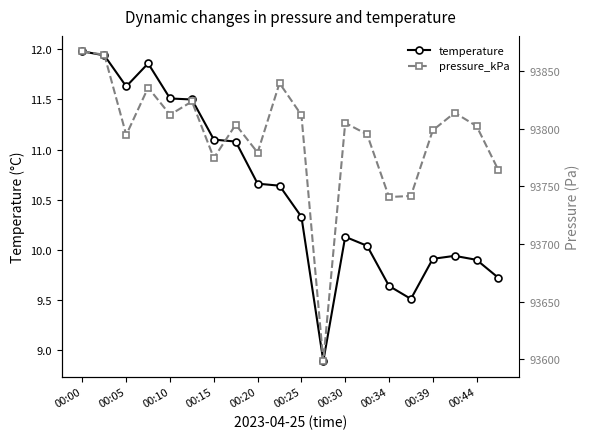

Which series has the widest spread of values?

pressure_kPa